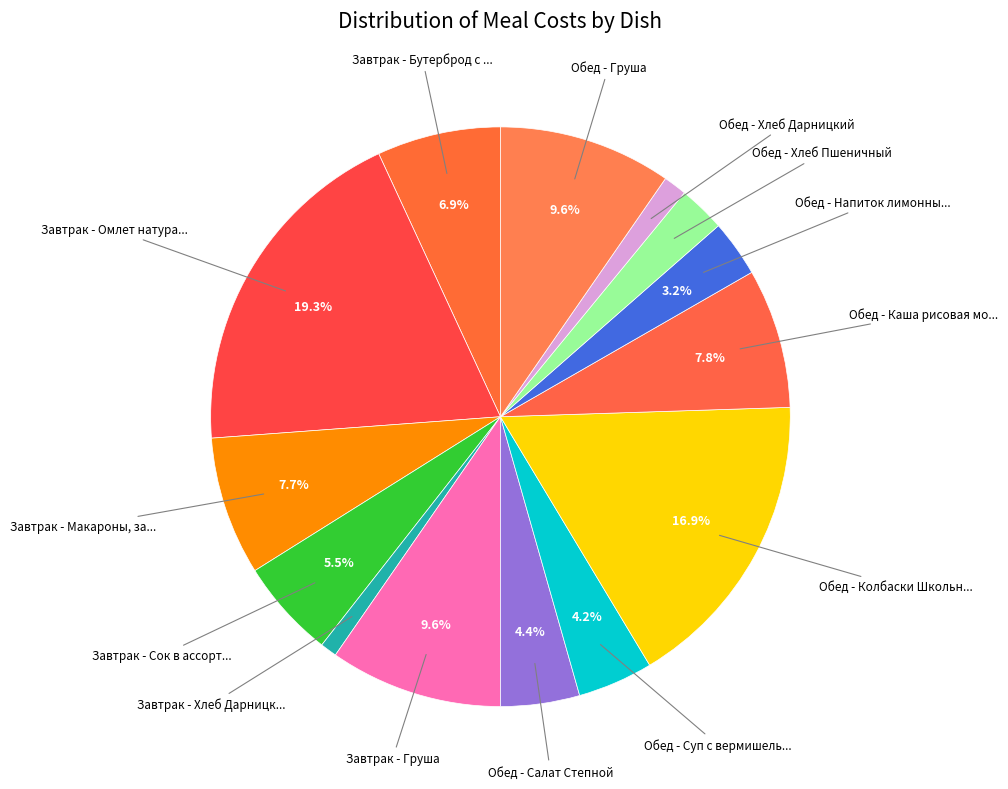

Count the number of slices in the pie.

14